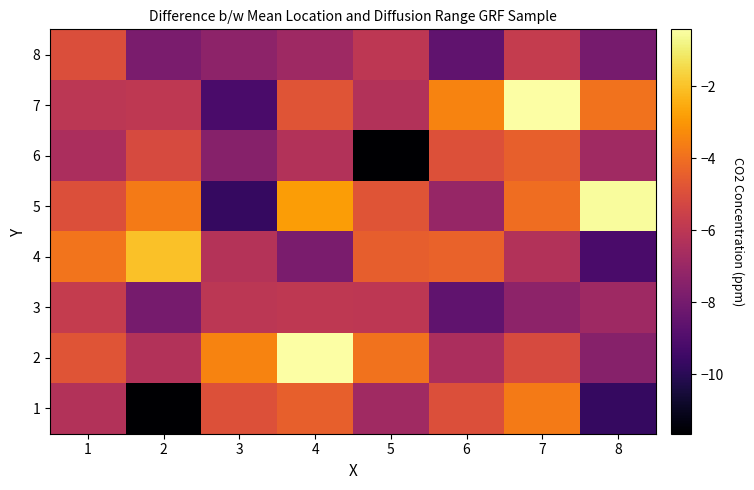

Reading left to right, transcribe all the data shown in this chart.

8: 1=-5.0	2=-7.9	3=-7.3	4=-6.8	5=-6.0	6=-8.6	7=-5.7	8=-8.0
7: 1=-6.0	2=-5.9	3=-9.2	4=-4.8	5=-6.3	6=-3.5	7=-0.4	8=-3.9
6: 1=-6.5	2=-5.1	3=-7.5	4=-6.3	5=-11.7	6=-4.9	7=-4.4	8=-6.8
5: 1=-4.9	2=-3.7	3=-9.7	4=-2.9	5=-4.8	6=-7.1	7=-4.0	8=-0.5
4: 1=-3.9	2=-2.0	3=-6.2	4=-7.8	5=-4.5	6=-4.3	7=-6.3	8=-9.2
3: 1=-5.7	2=-8.0	3=-6.0	4=-5.9	5=-6.0	6=-8.6	7=-7.3	8=-6.8
2: 1=-4.8	2=-6.3	3=-3.5	4=-0.4	5=-3.9	6=-6.5	7=-5.1	8=-7.5
1: 1=-6.3	2=-11.7	3=-4.9	4=-4.4	5=-6.8	6=-4.9	7=-3.7	8=-9.7